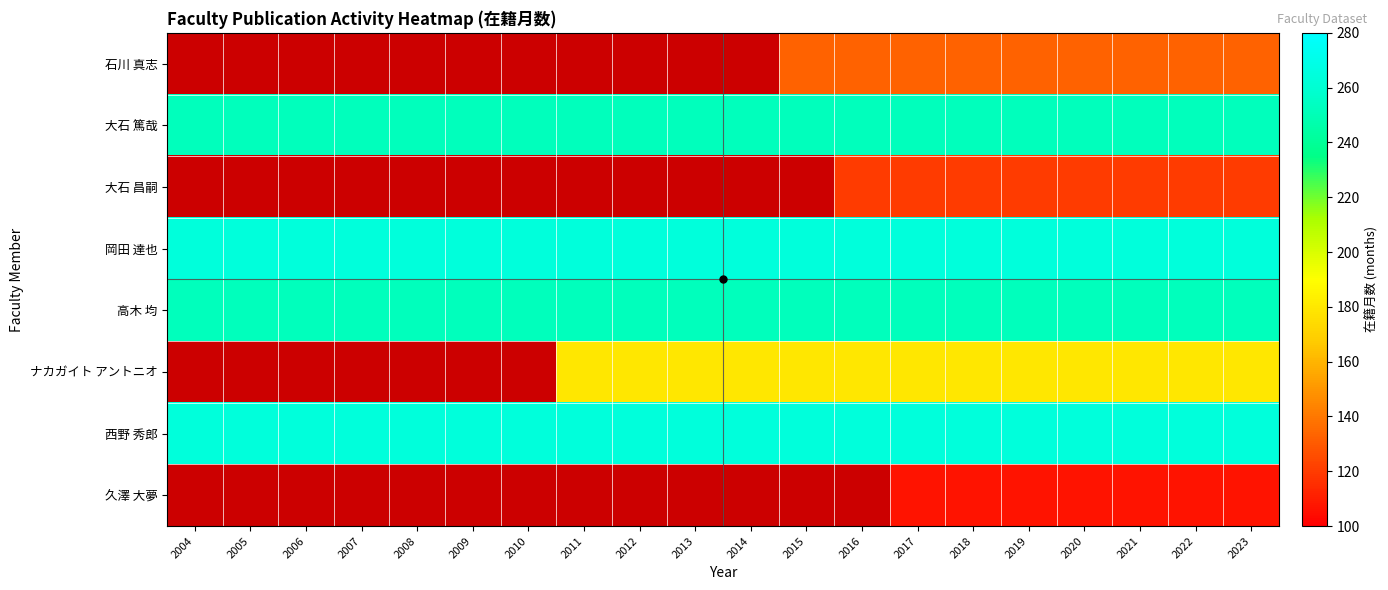

Which series changed the most between 2016 and 2020?

石川 真志